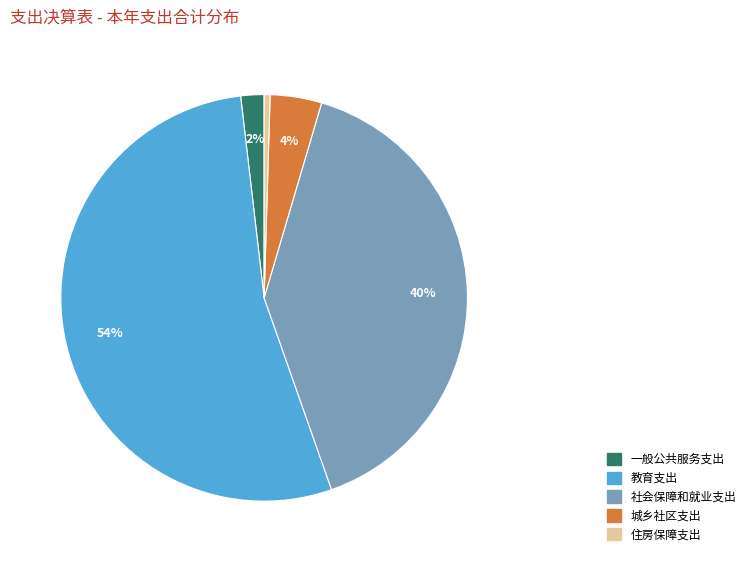

Is there a majority slice in this chart?

Yes